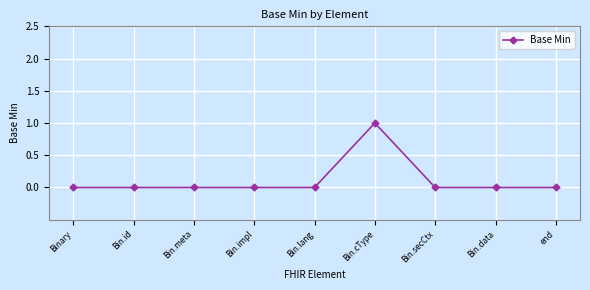

Reading right to left, extract all data points from this chart.

0	0	0	1	0	0	0	0	0